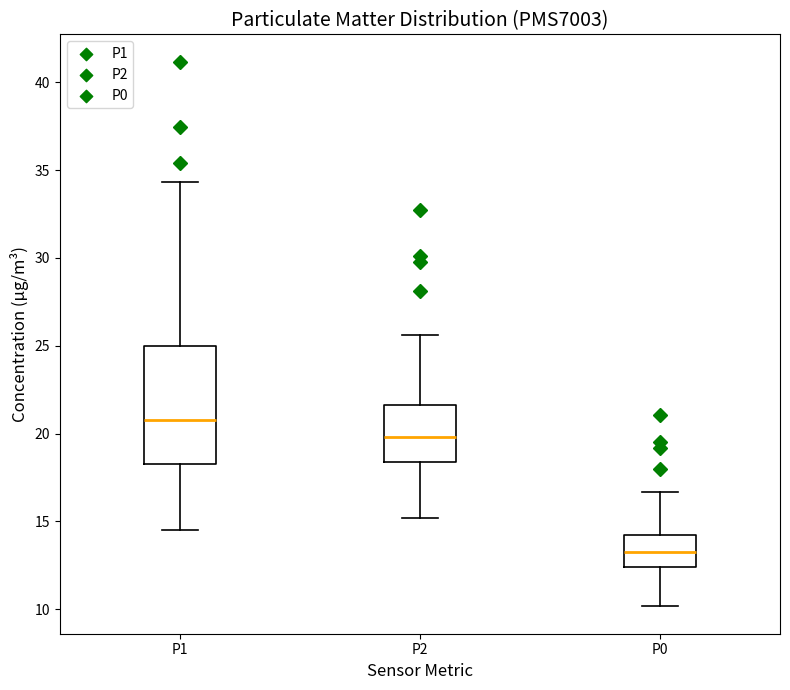

Reading left to right, transcribe this box plot: for each box, give where its median line is, the range the box spans, and where its two whiskers end, as read against the y-axis. The values are not printed on the chart, so give them approximately, as read against the axis.

P1: median 21.0, box 18.5 to 25.0, whiskers 14.5 to 34.5
P2: median 20.0, box 18.5 to 21.5, whiskers 15.0 to 25.5
P0: median 13.5, box 12.5 to 14.0, whiskers 10.0 to 16.5